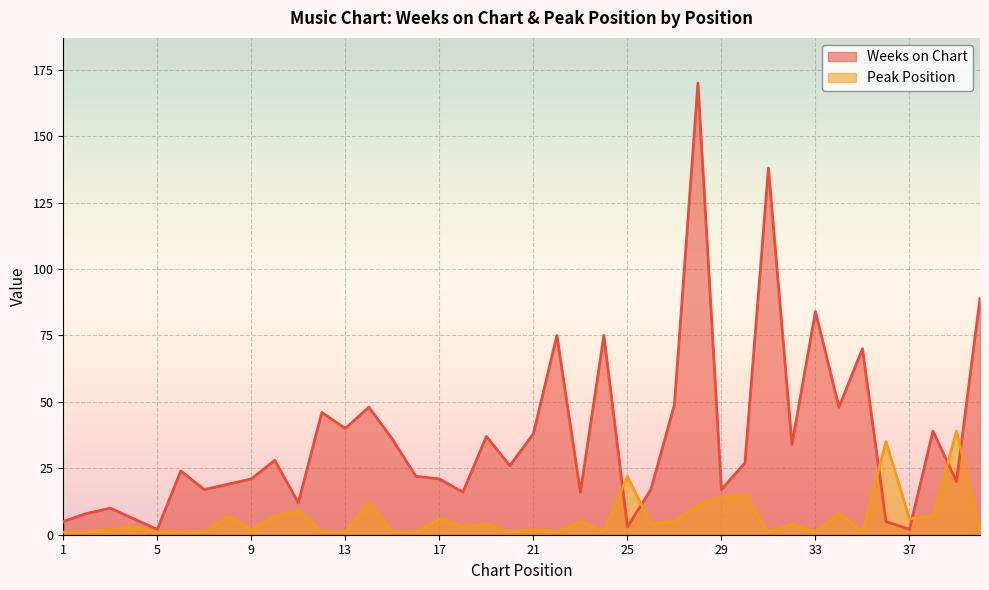

At which label does Weeks on Chart first exceed 26?

10